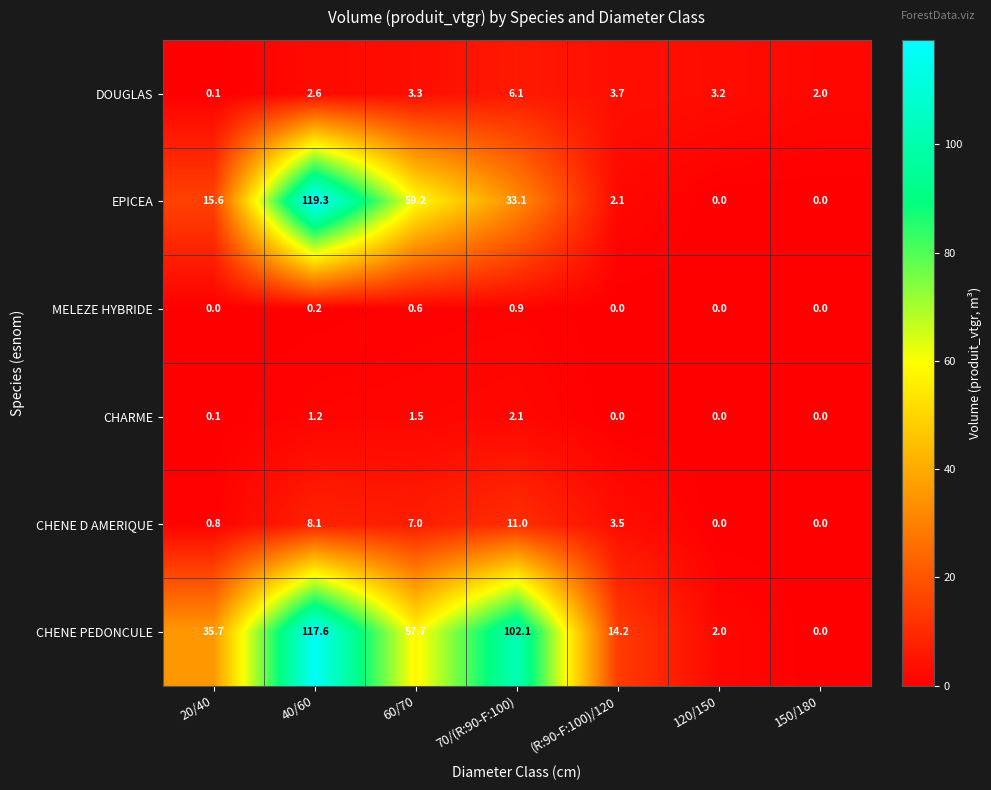

What is the sum of the CHENE PEDONCULE values at (R:90-F:100)/120 and 20/40?

49.9